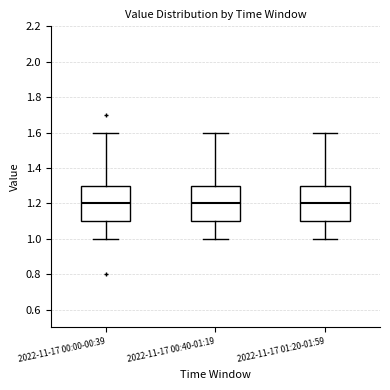

Where is the lower edge of the box for 2022-11-17 00:40-01:19 on the y-axis? The values are not printed on the chart, so give them approximately, as read against the axis.

1.1